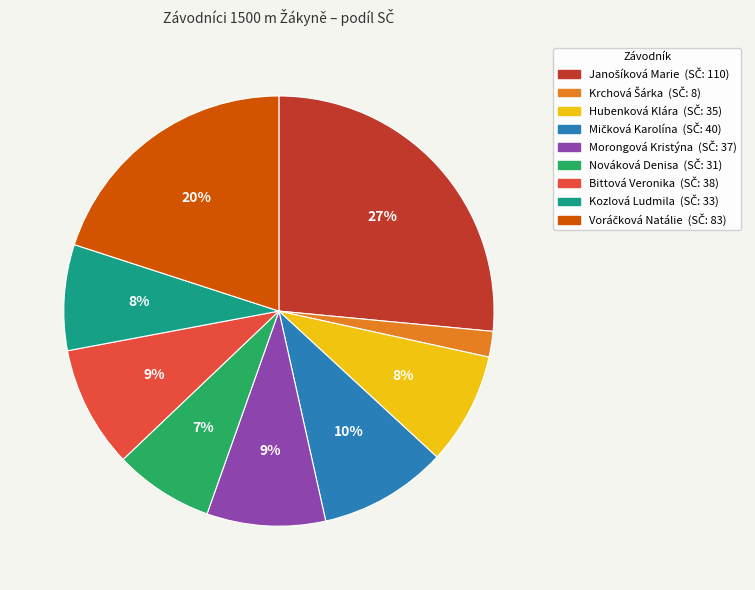

To the nearest percent, what portion does Hubenková Klára represent?

8%